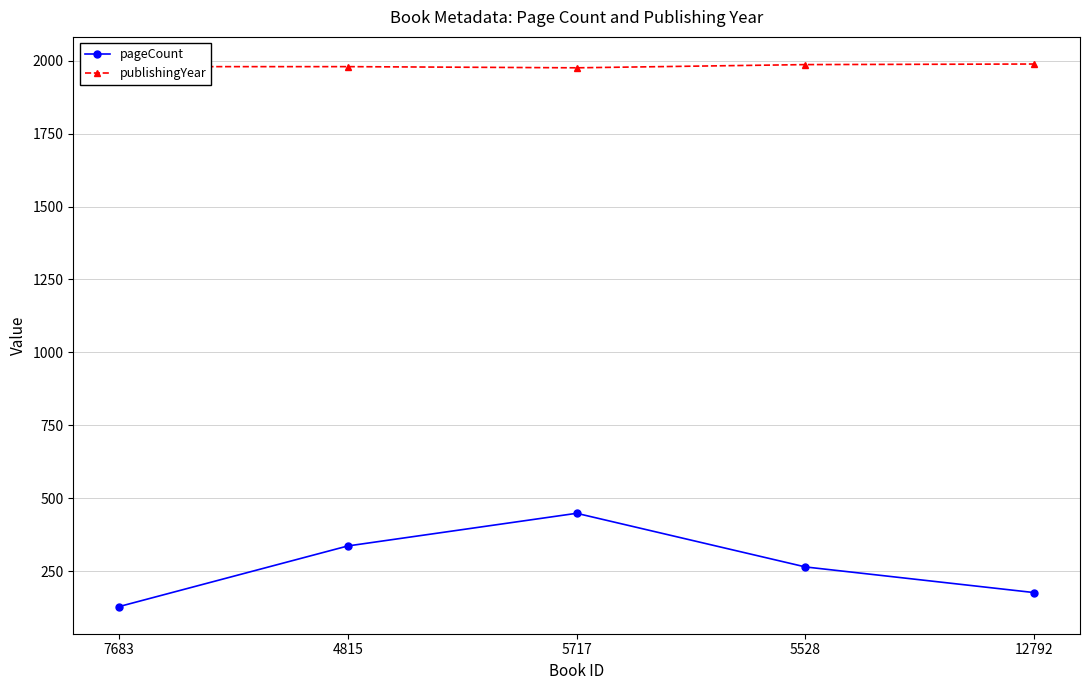

What position from the right is 12792?

1